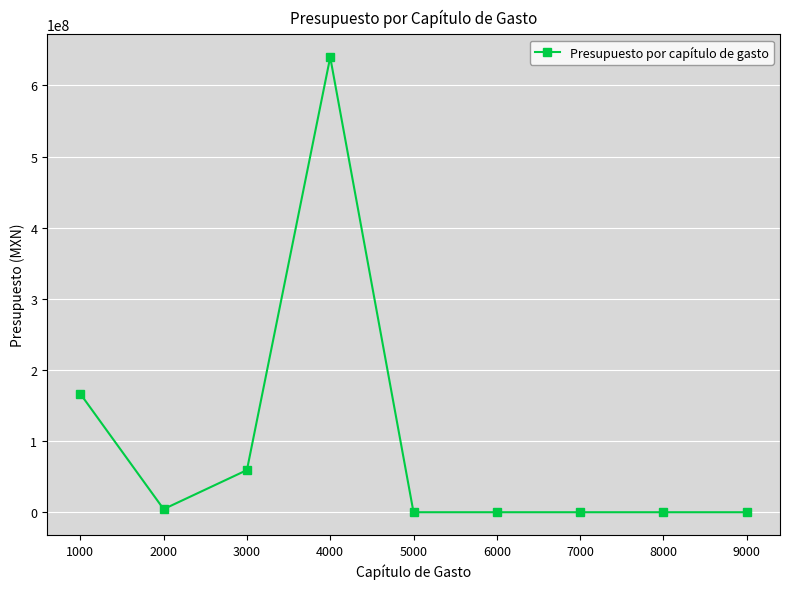

What is the difference between the maximum and minimum values?

639672984